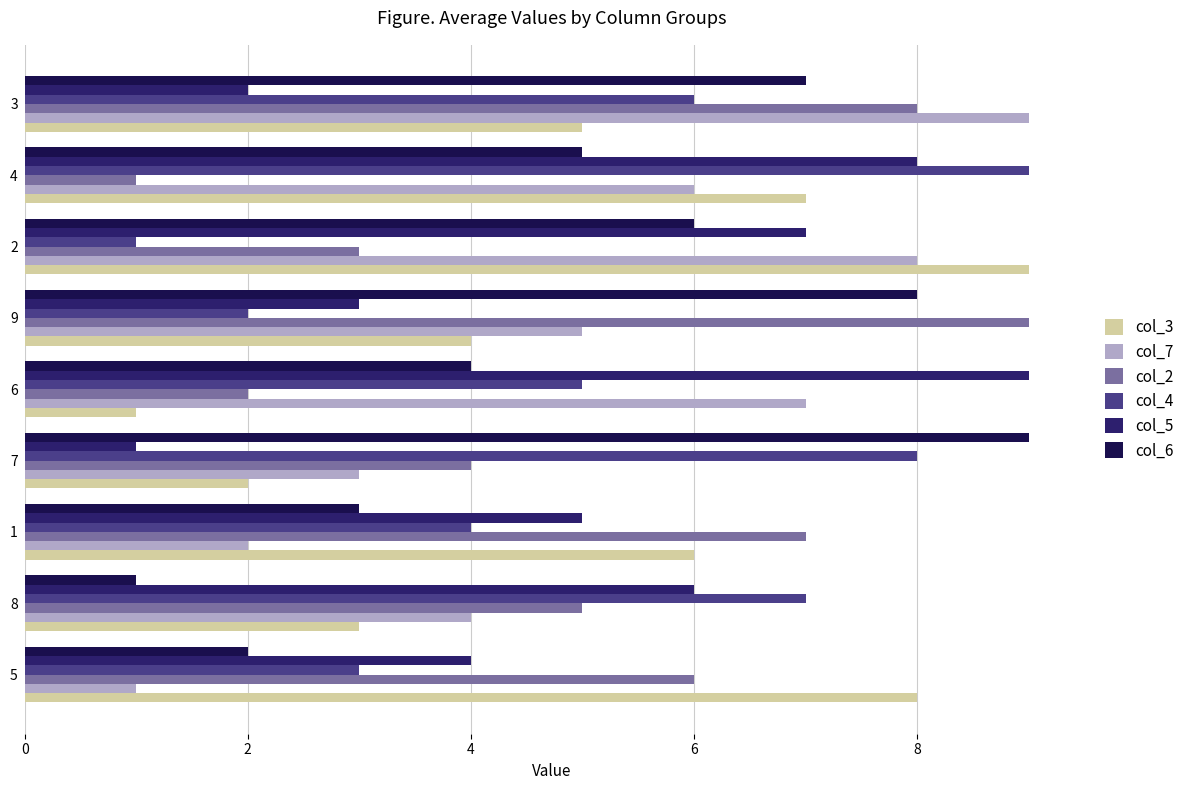

Where is col_7 nearest to the value 5?

9